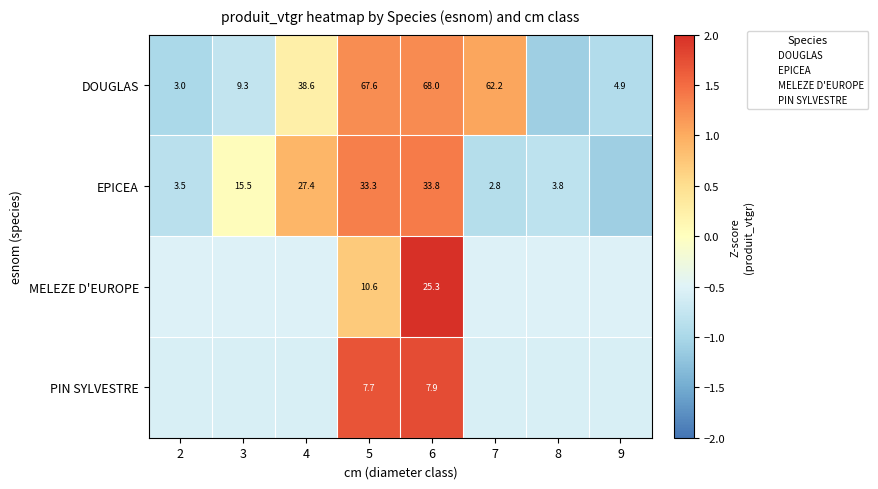

How many series are shown in this chart?

4